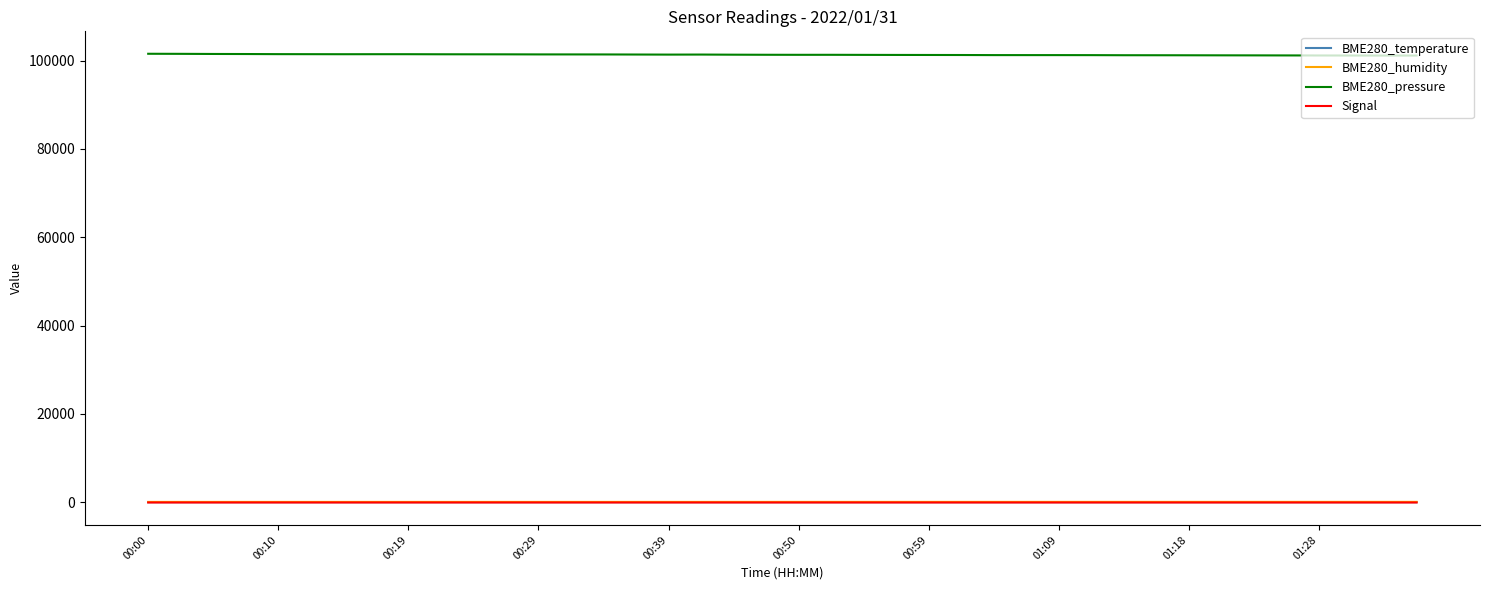

Which series has the largest total across all categories?

BME280_pressure